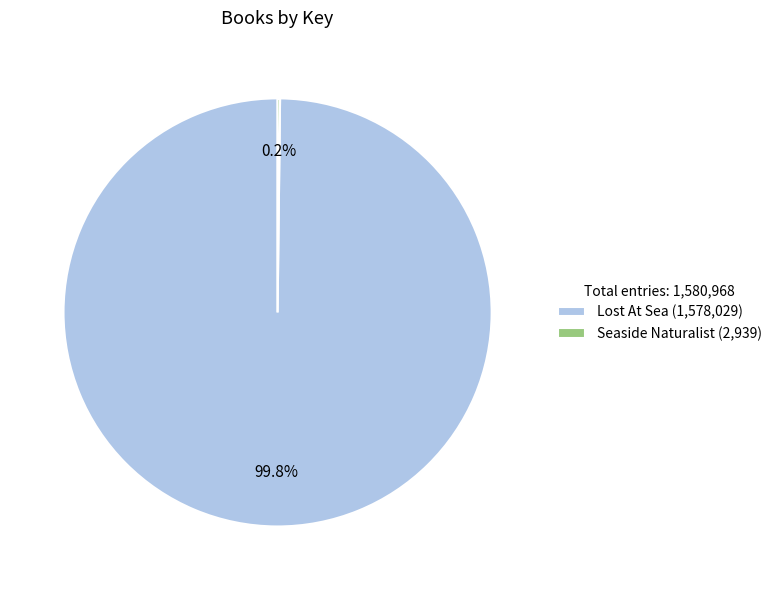

The Lost At Sea slice represents 100% of the pie. True or false?

True